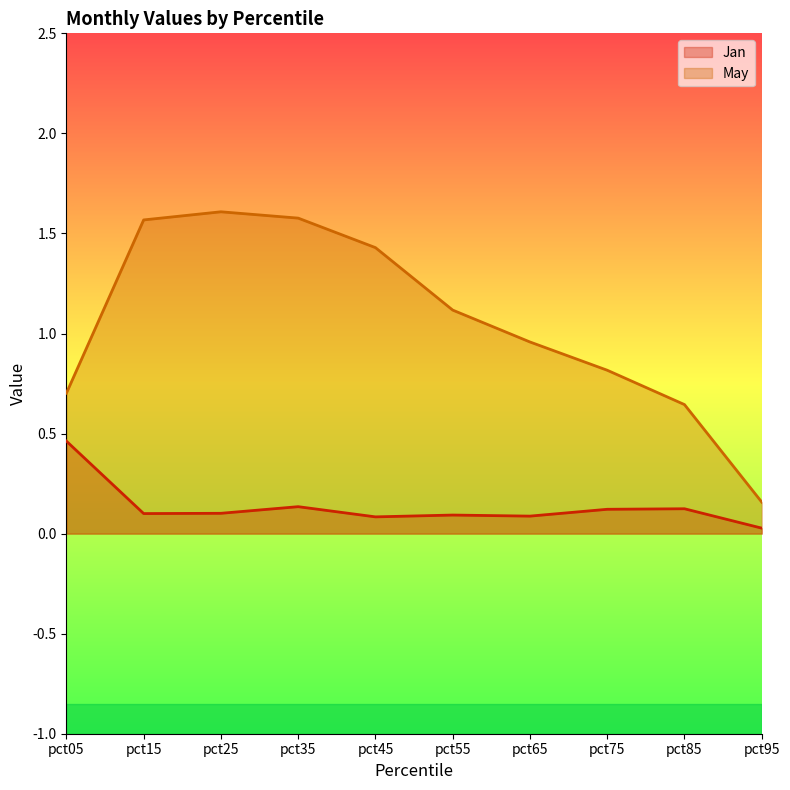

At pct95, list the series in order from smallest to largest.

Jan, May